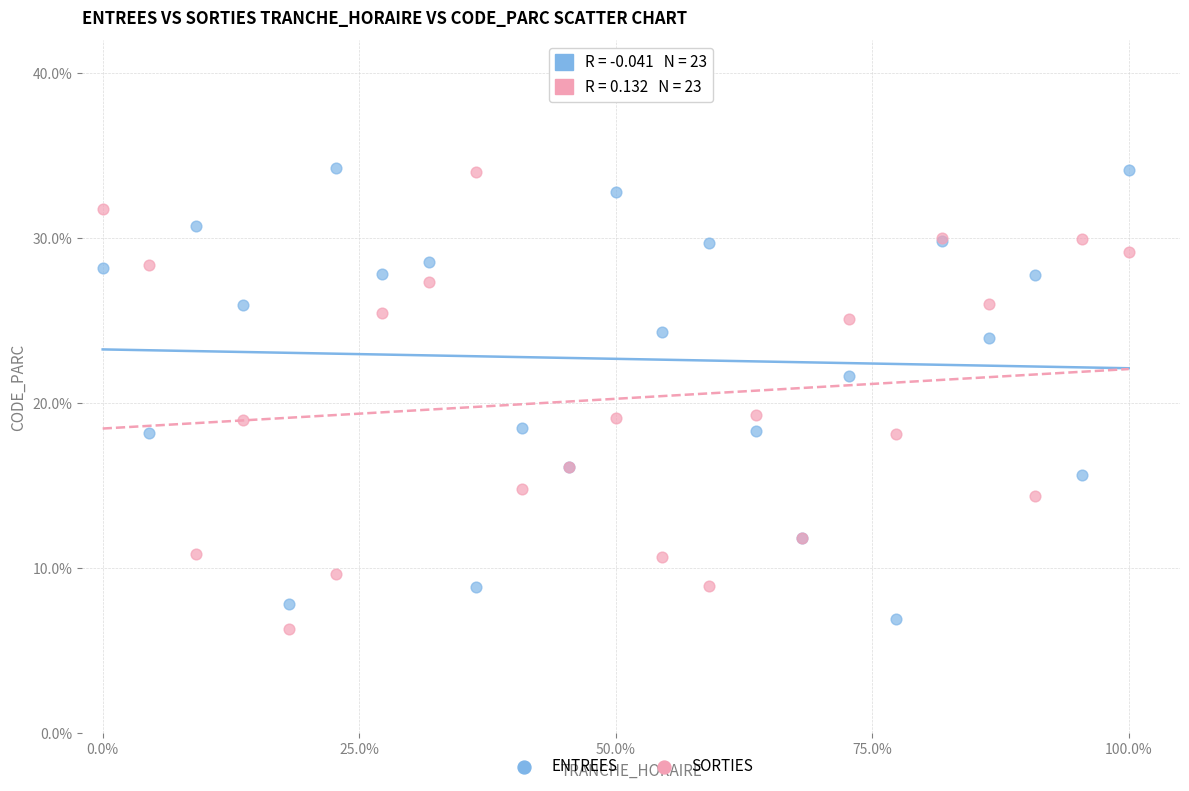

What is the X range (max minus min) for the scatter plot?

100.0